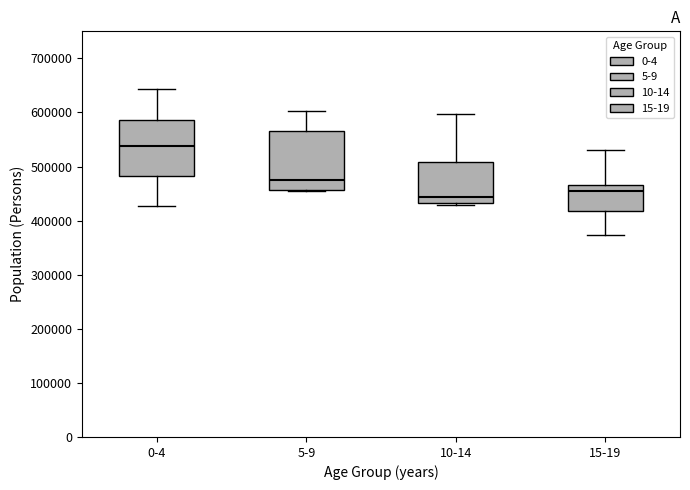

Where does the median line of the box for 15-19 sit on the y-axis? The values are not printed on the chart, so give them approximately, as read against the axis.

450000